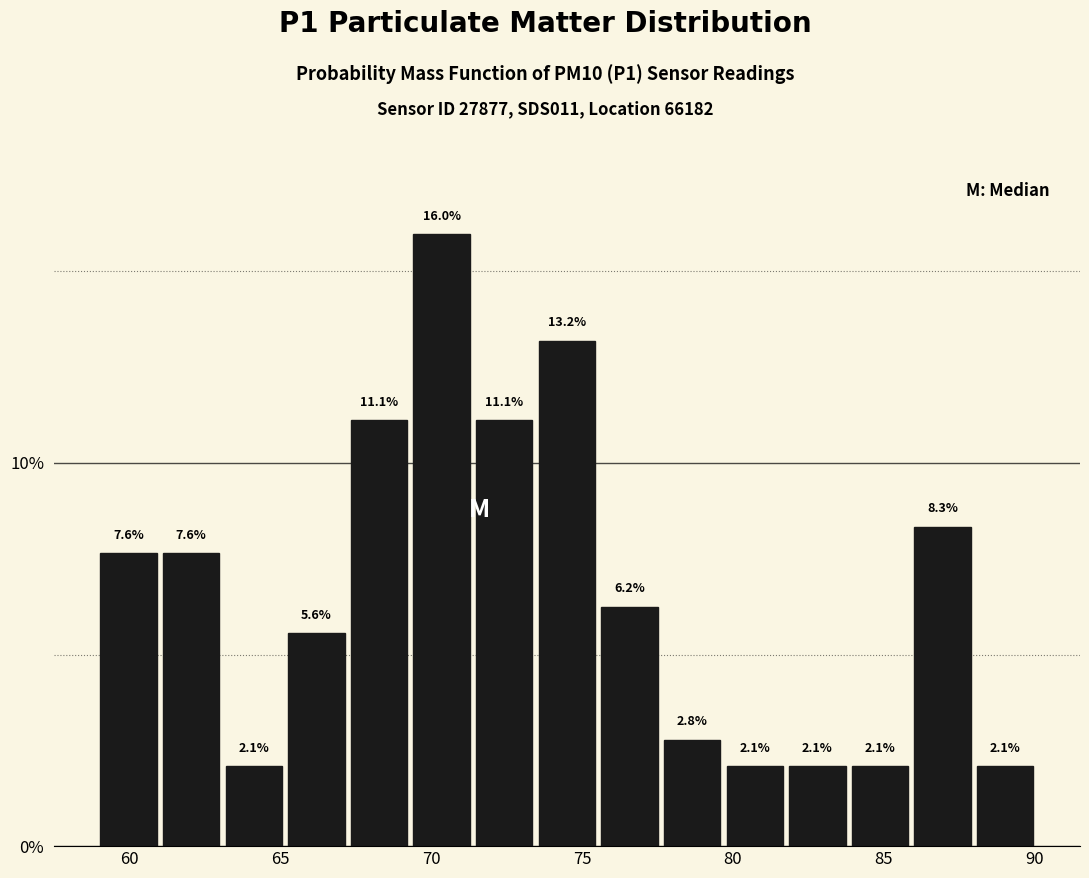

Reading left to right, transcribe this chart: for each bar, give the range it covers on the x-axis and its height. The bar edges are not printed on the chart, so give them approximately, as read against the axis.

59.0 to 61.0: 7.6
61.0 to 63.0: 7.6
63.0 to 65.0: 2.1
65.0 to 67.0: 5.6
67.0 to 69.5: 11.1
69.5 to 71.5: 16.0
71.5 to 73.5: 11.1
73.5 to 75.5: 13.2
75.5 to 77.5: 6.2
77.5 to 79.5: 2.8
79.5 to 82.0: 2.1
82.0 to 84.0: 2.1
84.0 to 86.0: 2.1
86.0 to 88.0: 8.3
88.0 to 90.0: 2.1